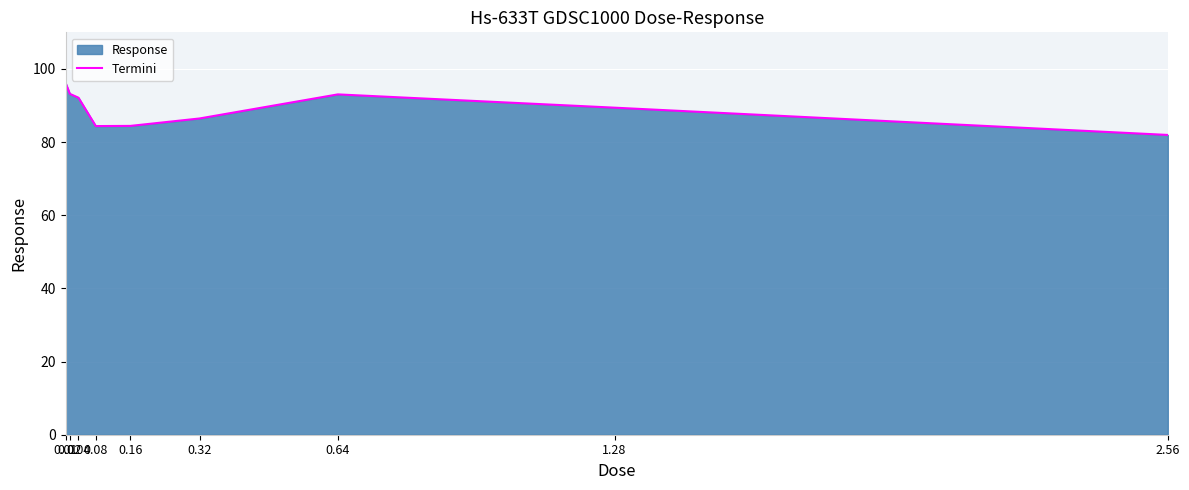

Where is the first local minimum?

0.08